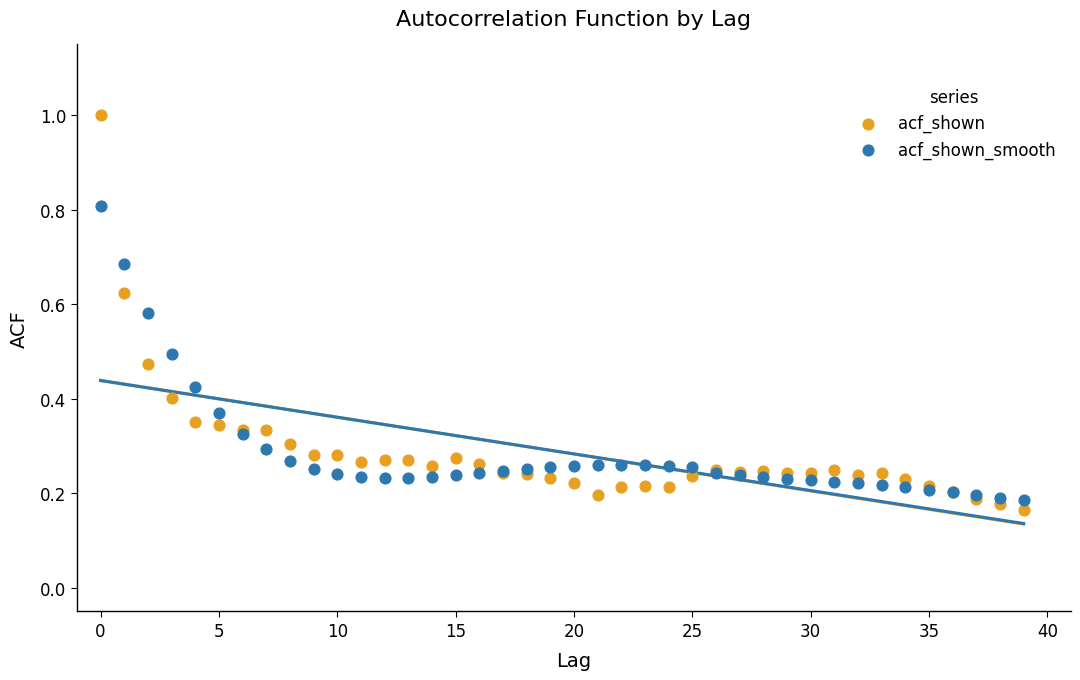

Which series has the largest Y range (max minus min)?

acf_shown